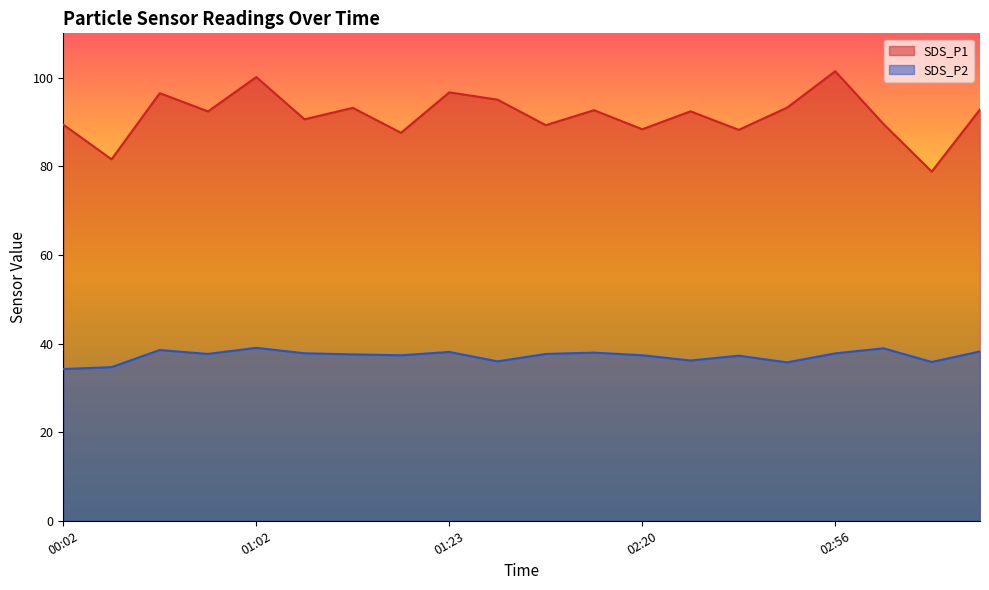

Which series has the widest spread of values?

SDS_P1